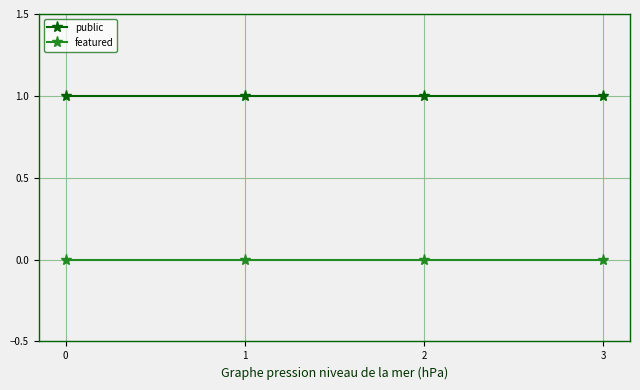

Does the chart display data point markers on the line(s)?

Yes